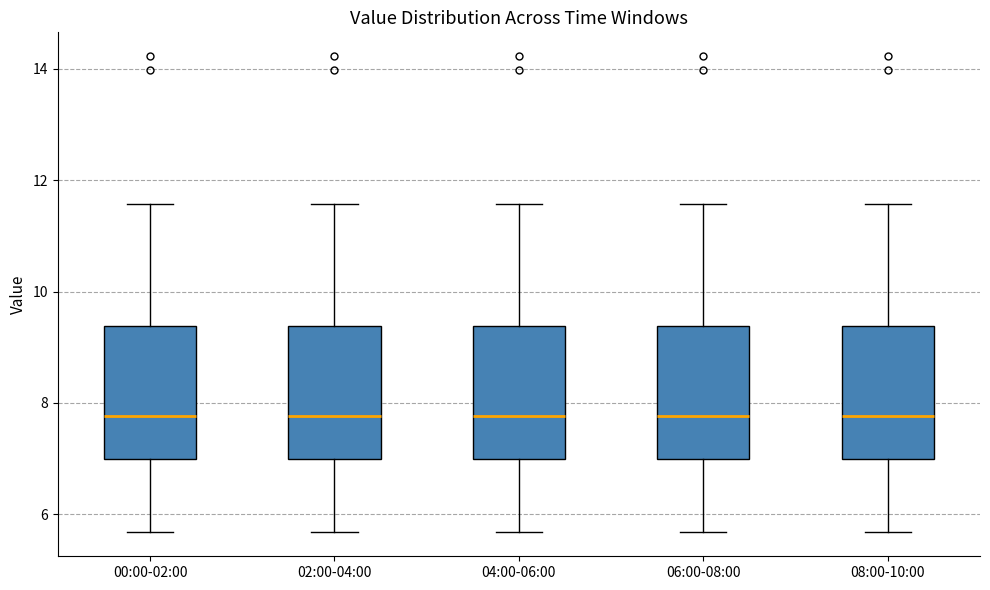

Reading left to right, transcribe this box plot: for each box, give where its median line is, the range the box spans, and where its two whiskers end, as read against the y-axis. The values are not printed on the chart, so give them approximately, as read against the axis.

00:00-02:00: median 7.8, box 7.0 to 9.4, whiskers 5.6 to 11.6
02:00-04:00: median 7.8, box 7.0 to 9.4, whiskers 5.6 to 11.6
04:00-06:00: median 7.8, box 7.0 to 9.4, whiskers 5.6 to 11.6
06:00-08:00: median 7.8, box 7.0 to 9.4, whiskers 5.6 to 11.6
08:00-10:00: median 7.8, box 7.0 to 9.4, whiskers 5.6 to 11.6